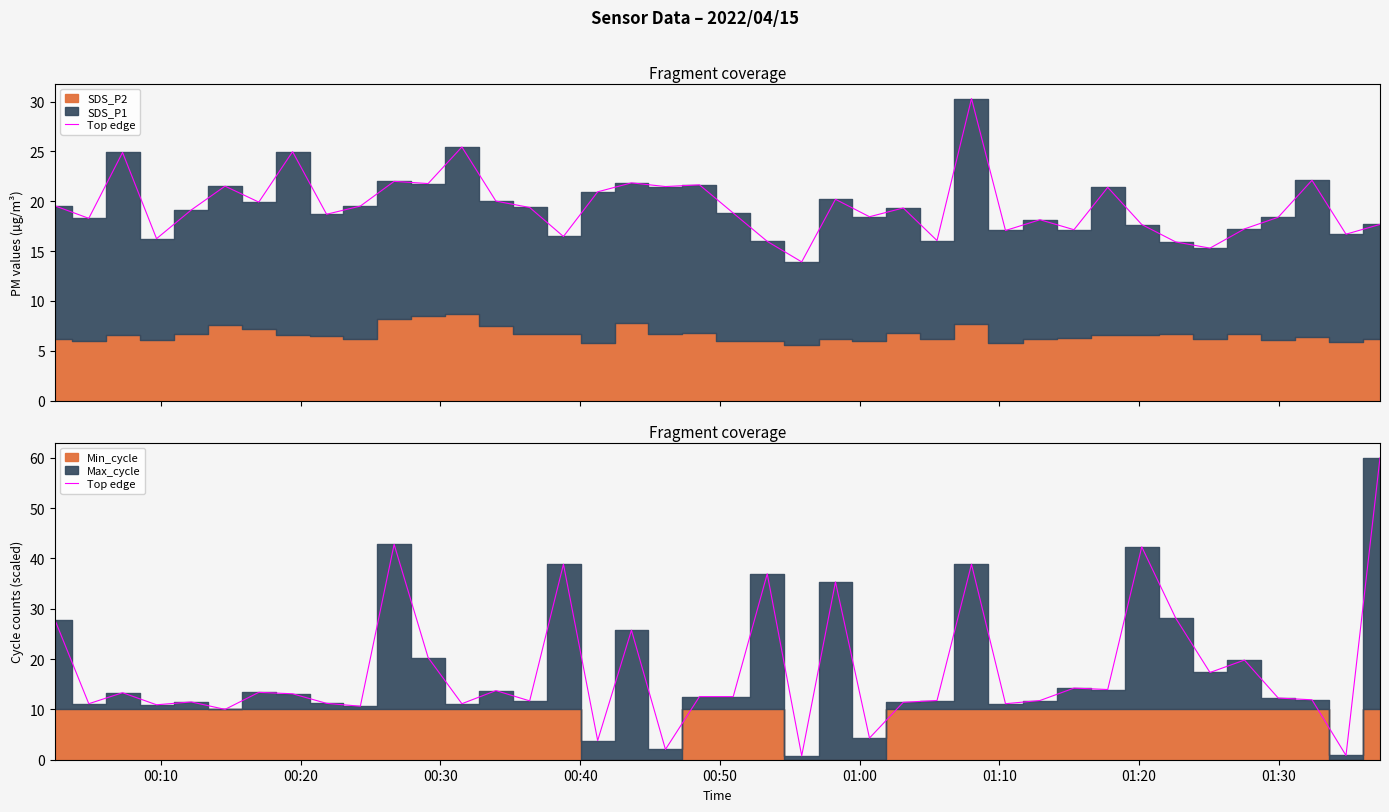

What is the difference between the second highest and second lowest values?

41.9